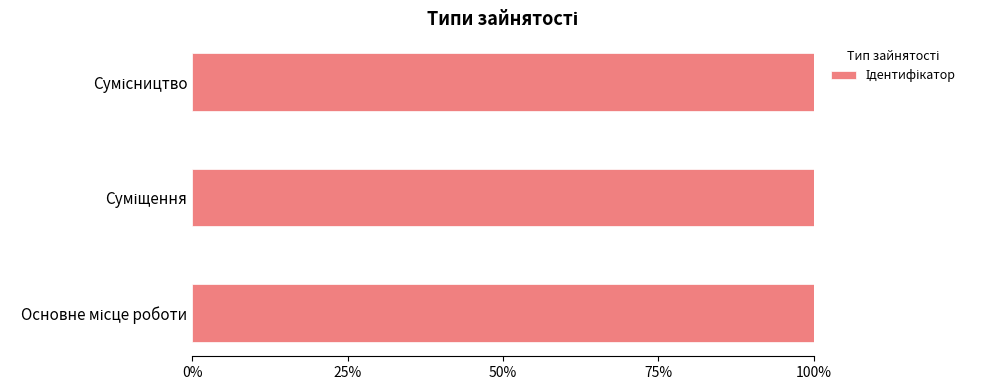

Does the chart contain any negative values?

No